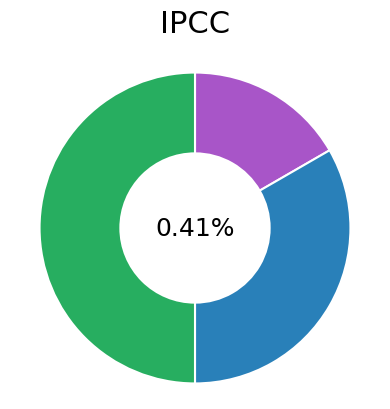

Which category has the biggest portion of the pie?

Сумісництво